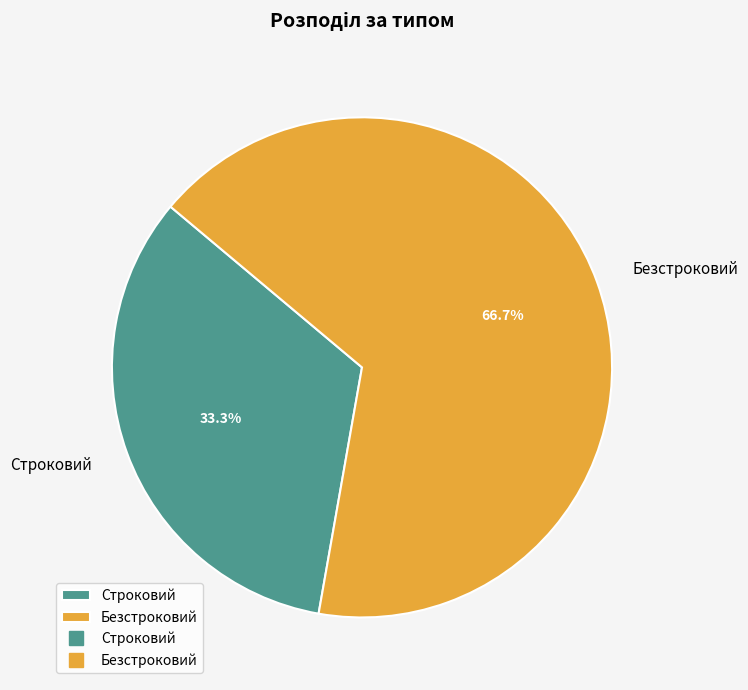

How many slices are in this pie chart?

2